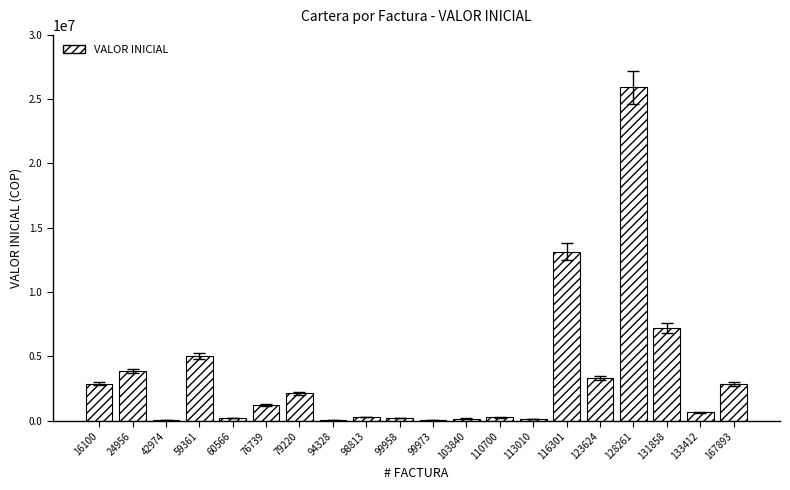

Where does the data first go above 1224045?

16100